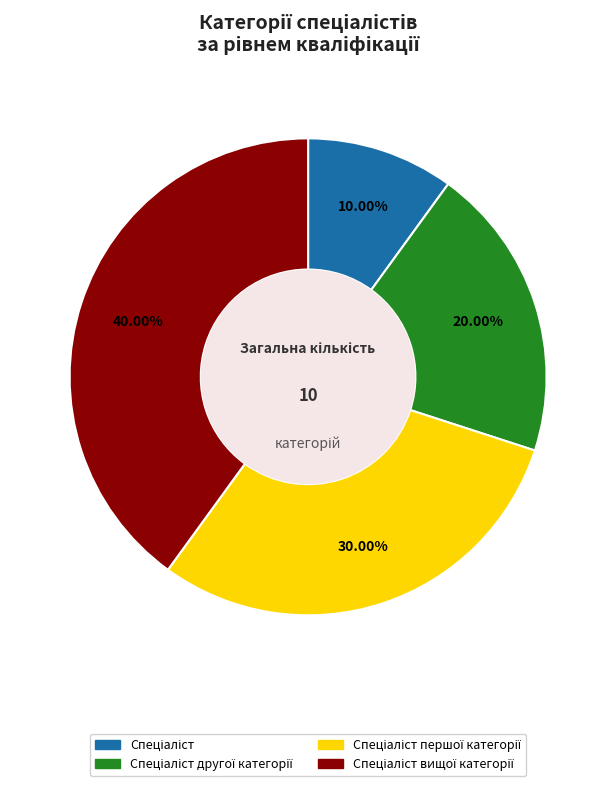

Does any single category account for the majority?

No